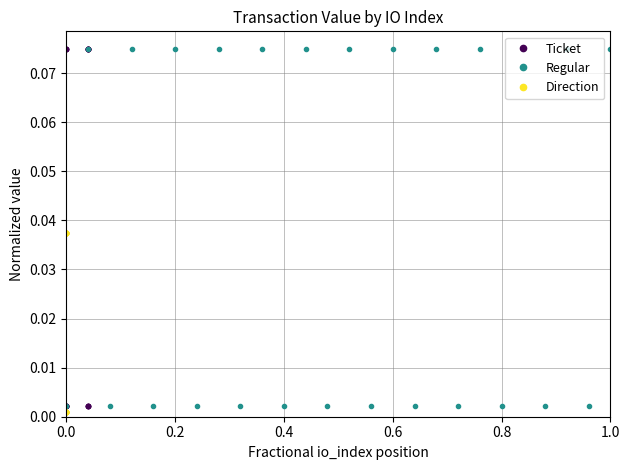

What position from the left is 0.8?

5